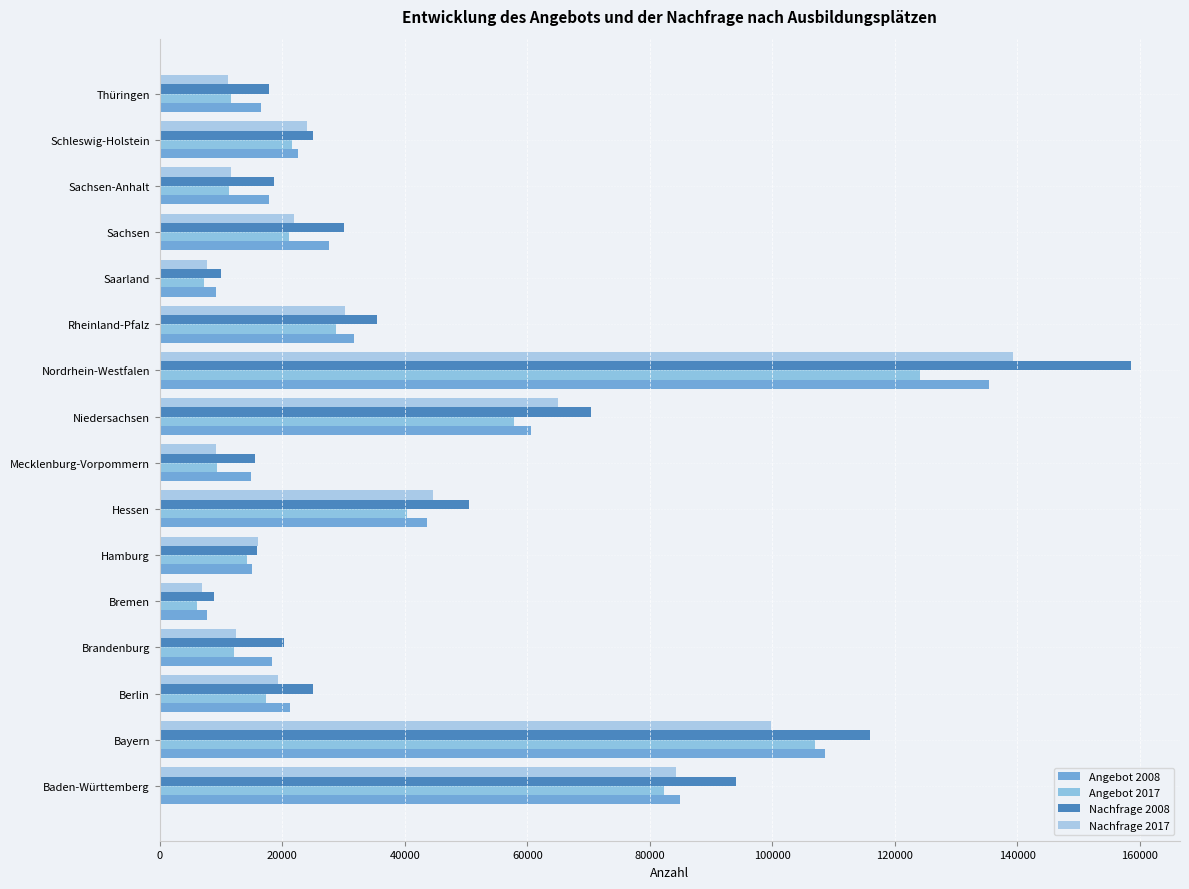

How many values in the Angebot 2008 series are below 22560?

8